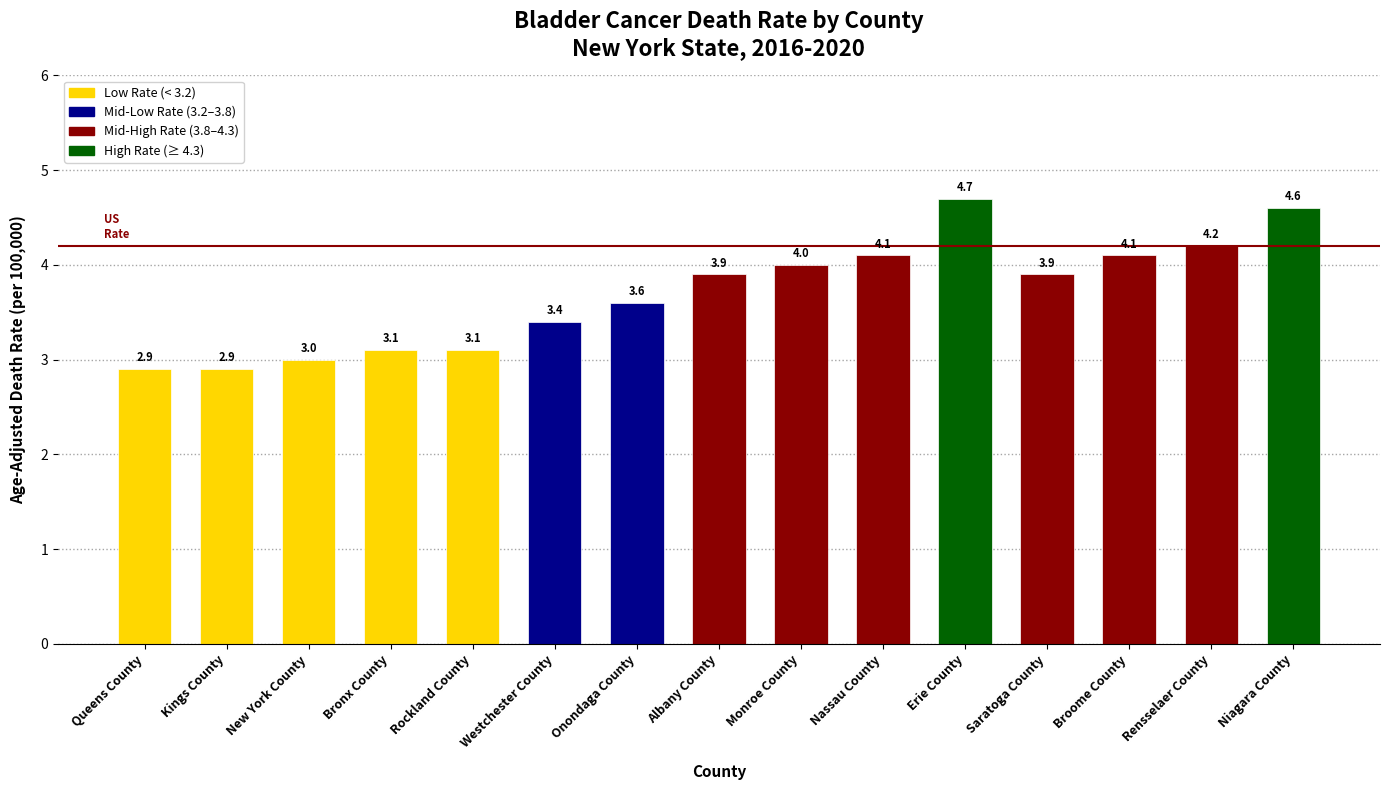

Reading left to right, transcribe all the data shown in this chart.

Queens County=2.9	Kings County=2.9	New York County=3.0	Bronx County=3.1	Rockland County=3.1	Westchester County=3.4	Onondaga County=3.6	Albany County=3.9	Monroe County=4.0	Nassau County=4.1	Erie County=4.7	Saratoga County=3.9	Broome County=4.1	Rensselaer County=4.2	Niagara County=4.6